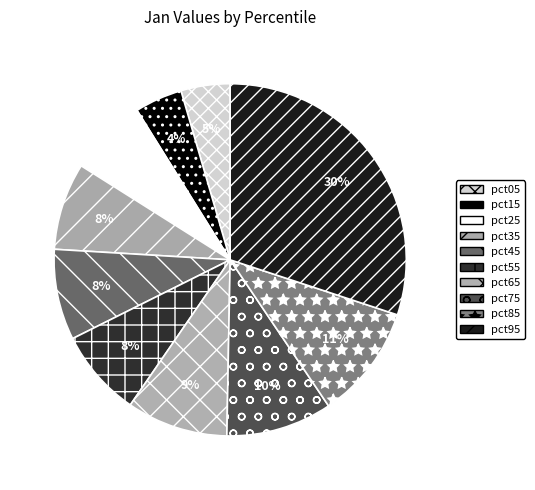

Which category has the biggest portion of the pie?

pct95